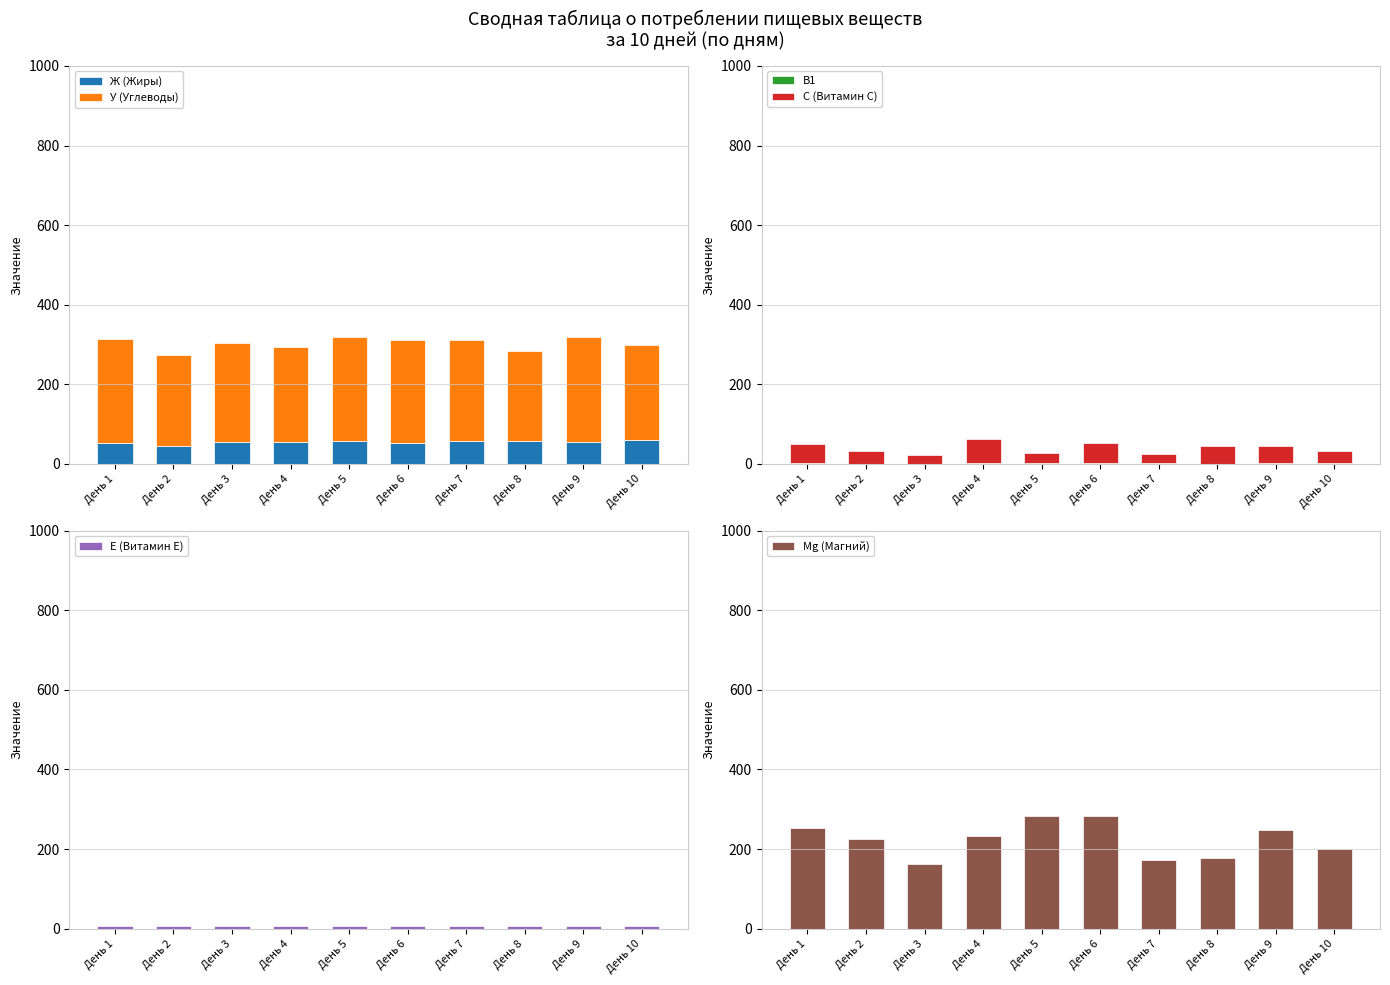

How many data points in Ж (Жиры) are less than 55?

4